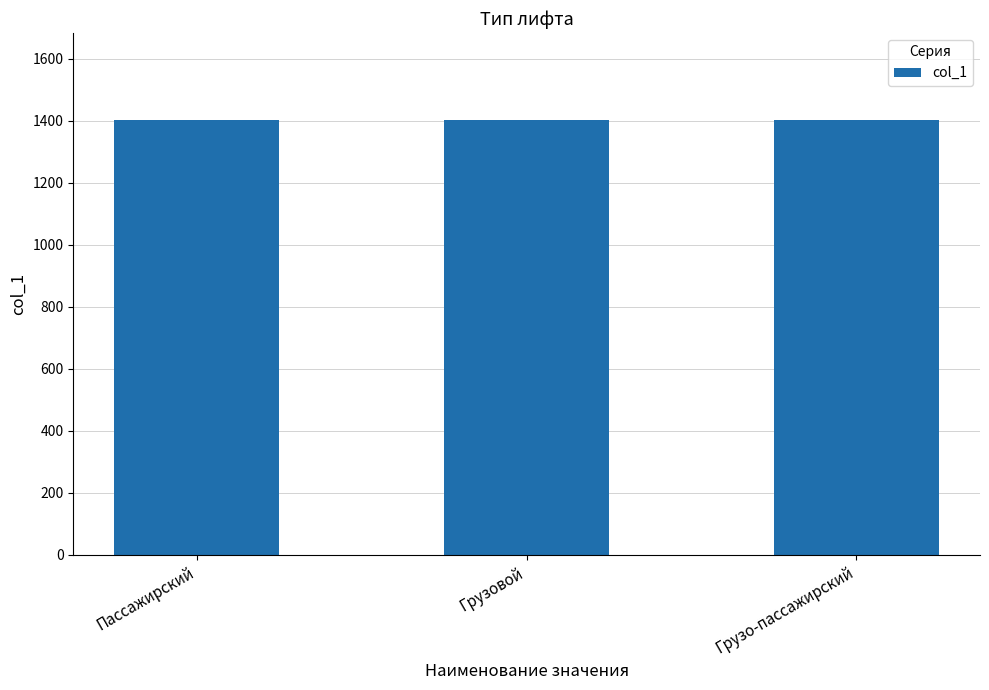

Are the bars horizontal?

No